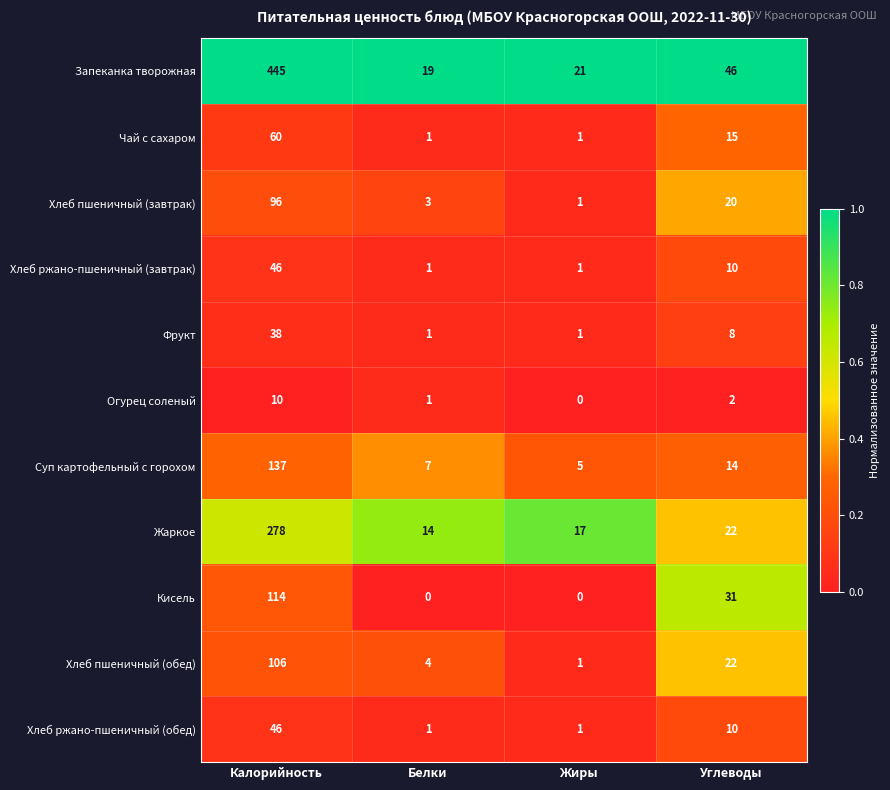

Which series has the largest range (max minus min)?

Запеканка творожная